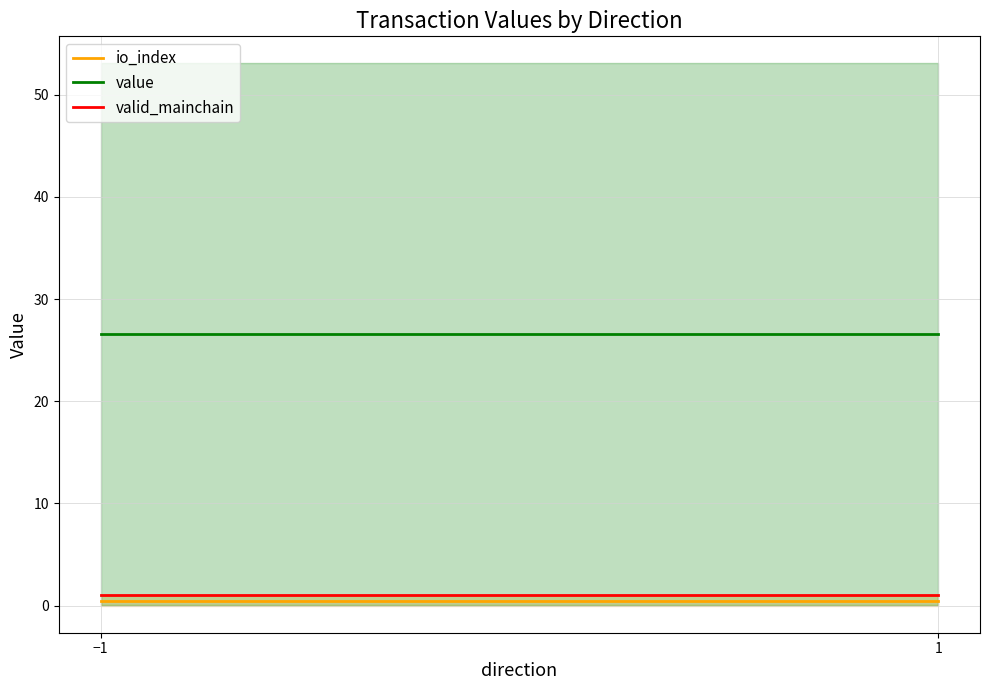

Rank the categories by valid_mainchain value from highest to lowest.

−1, 1